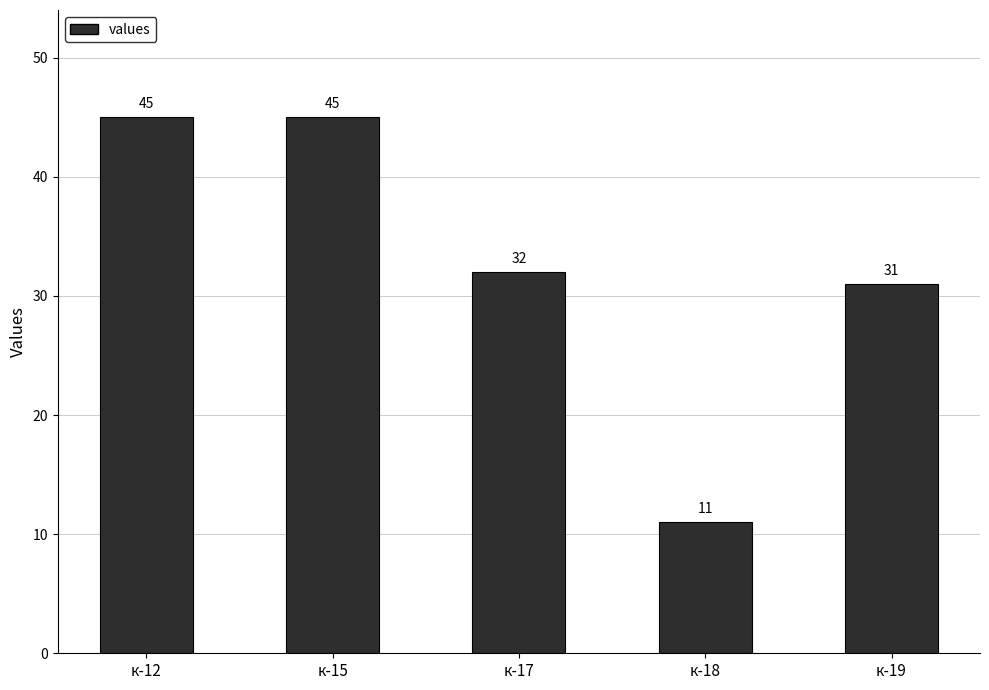

Is it true that the value at к-12 is 45?

True